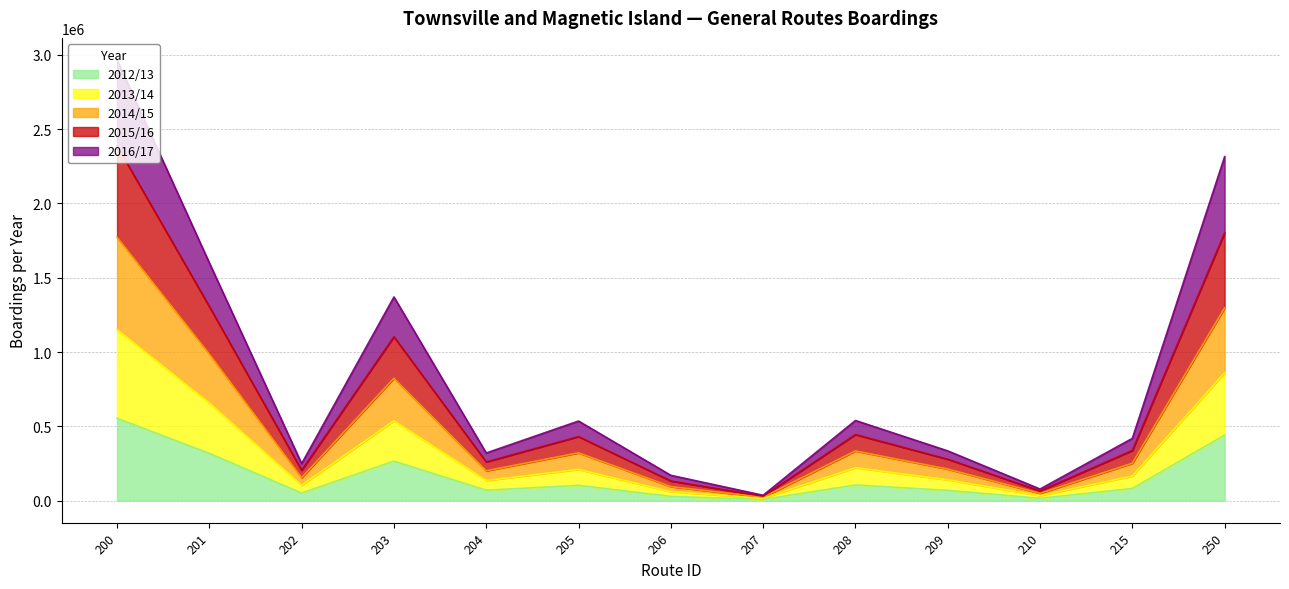

Which category has the lowest value across all series?

207